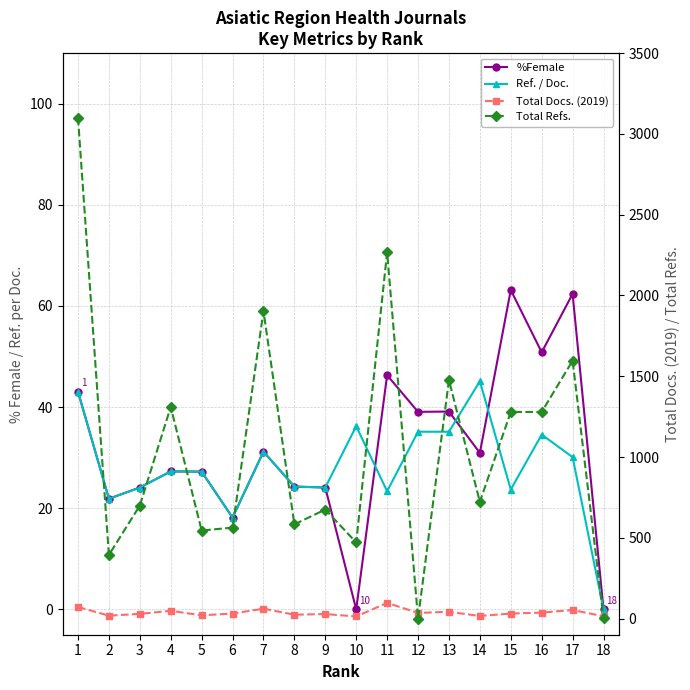

At which category is the sum across all series the highest?

1